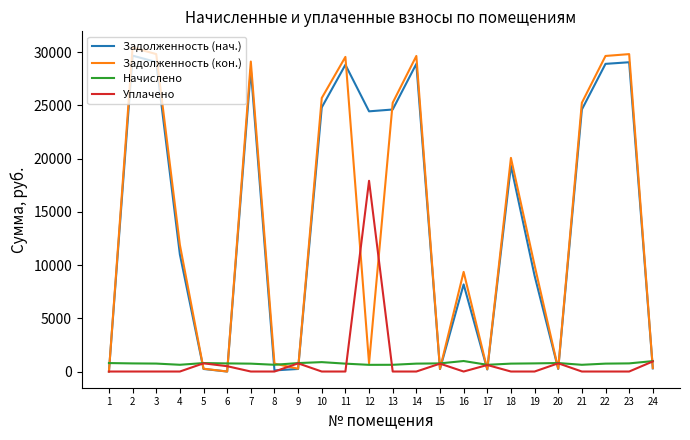

What is the sum of all Начислено values?

18087.2